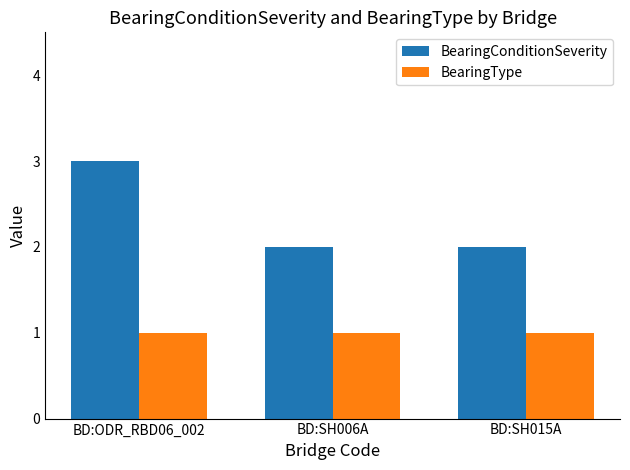

List the series in order of their overall mean, lowest first.

BearingType, BearingConditionSeverity